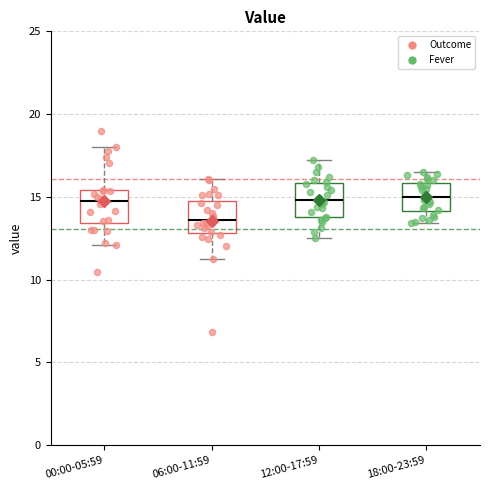

Where is the lower edge of the box for 06:00-11:59 on the y-axis? The values are not printed on the chart, so give them approximately, as read against the axis.

13.0